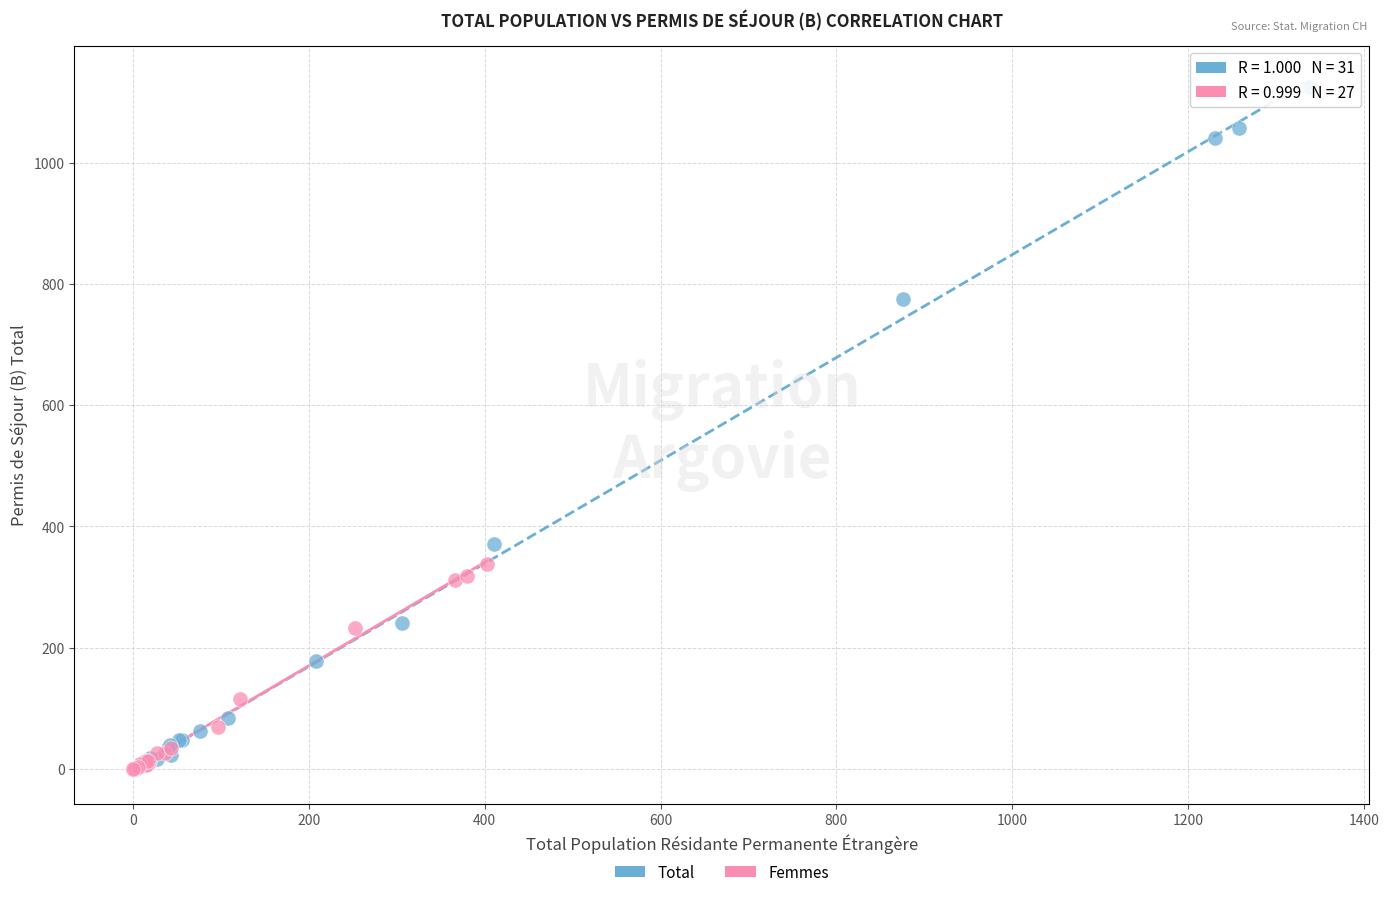

Which series reaches the maximum Y coordinate?

Total